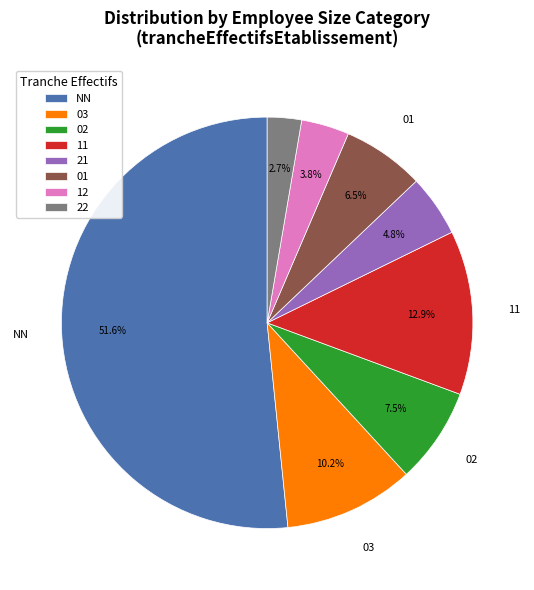

Between 03 and 01, which is larger?

03